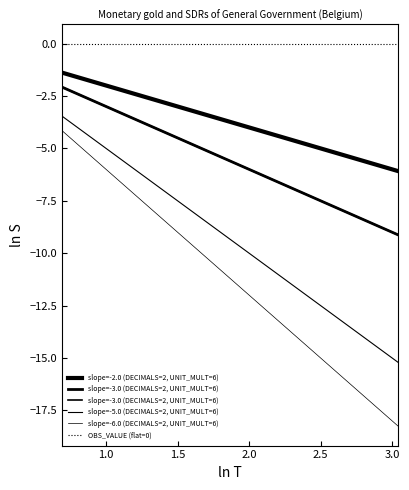

Rank the series by their maximum value, from lowest to highest.

slope=-6.0 (DECIMALS=2, UNIT_MULT=6), slope=-5.0 (DECIMALS=2, UNIT_MULT=6), slope=-3.0 (DECIMALS=2, UNIT_MULT=6), slope=-2.0 (DECIMALS=2, UNIT_MULT=6), OBS_VALUE (flat=0)